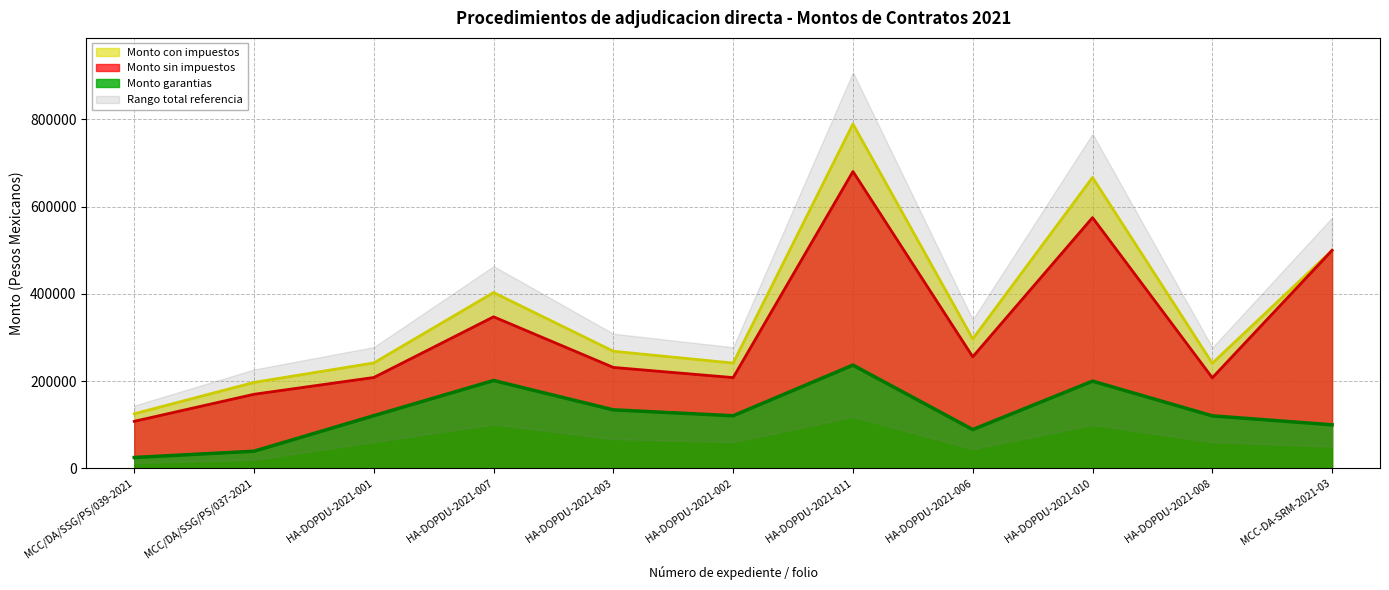

Reading right to left, transcribe all the data shown in this chart.

Monto sin impuestos: MCC-DA-SRM-2021-03=500000.0	HA-DOPDU-2021-008=207805.1	HA-DOPDU-2021-010=574999.7	HA-DOPDU-2021-006=255923.0	HA-DOPDU-2021-011=680680.9	HA-DOPDU-2021-002=208214.1	HA-DOPDU-2021-003=231518.4	HA-DOPDU-2021-007=347572.0	HA-DOPDU-2021-001=208480.6	MCC/DA/SSG/PS/037-2021=170000.0	MCC/DA/SSG/PS/039-2021=108000.0
Monto con impuestos: MCC-DA-SRM-2021-03=500000.0	HA-DOPDU-2021-008=241053.9	HA-DOPDU-2021-010=666999.7	HA-DOPDU-2021-006=296879.7	HA-DOPDU-2021-011=789589.9	HA-DOPDU-2021-002=241528.3	HA-DOPDU-2021-003=268561.4	HA-DOPDU-2021-007=403183.5	HA-DOPDU-2021-001=241837.5	MCC/DA/SSG/PS/037-2021=197200.0	MCC/DA/SSG/PS/039-2021=125280.0
Monto garantias: MCC-DA-SRM-2021-03=100000.0	HA-DOPDU-2021-008=120526.9	HA-DOPDU-2021-010=200099.9	HA-DOPDU-2021-006=89061.2	HA-DOPDU-2021-011=236877.0	HA-DOPDU-2021-002=120764.3	HA-DOPDU-2021-003=134280.7	HA-DOPDU-2021-007=201591.7	HA-DOPDU-2021-001=120918.8	MCC/DA/SSG/PS/037-2021=39440.0	MCC/DA/SSG/PS/039-2021=25056.0